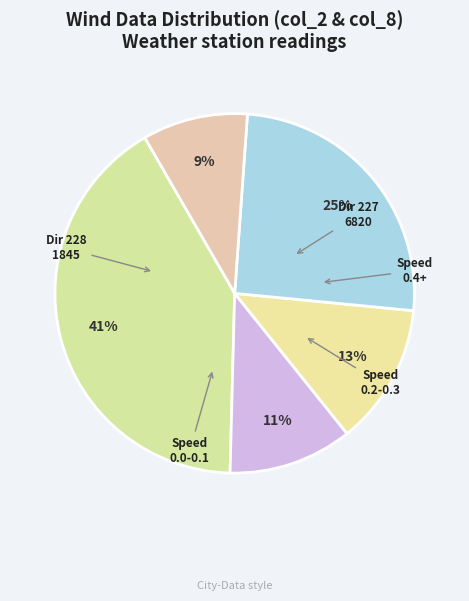

Count the number of slices in the pie.

5